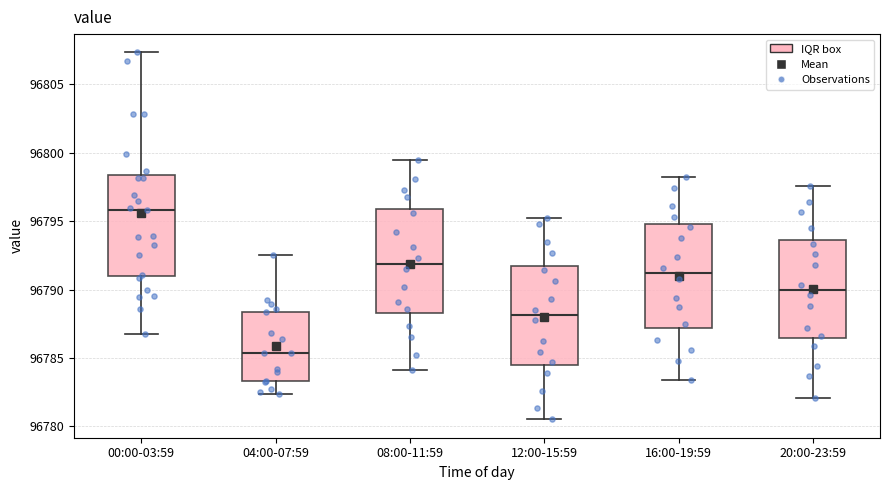

Reading left to right, transcribe this box plot: for each box, give where its median line is, the range the box spans, and where its two whiskers end, as read against the y-axis. The values are not printed on the chart, so give them approximately, as read against the axis.

00:00-03:59: median 96796.0, box 96791.0 to 96798.5, whiskers 96786.5 to 96807.5
04:00-07:59: median 96785.5, box 96783.5 to 96788.5, whiskers 96782.5 to 96792.5
08:00-11:59: median 96792.0, box 96788.5 to 96796.0, whiskers 96784.0 to 96799.5
12:00-15:59: median 96788.0, box 96784.5 to 96791.5, whiskers 96780.5 to 96795.0
16:00-19:59: median 96791.0, box 96787.0 to 96795.0, whiskers 96783.5 to 96798.0
20:00-23:59: median 96790.0, box 96786.5 to 96793.5, whiskers 96782.0 to 96797.5